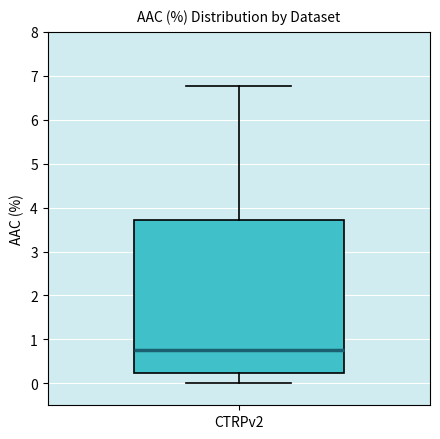

Read this box plot against the y-axis: the position of the median line, the range covered by the box, and the ends of both whiskers. The values are not printed on the chart, so give them approximately, as read against the axis.

median 0.8, box 0.2 to 3.7, whiskers 0.0 to 6.8